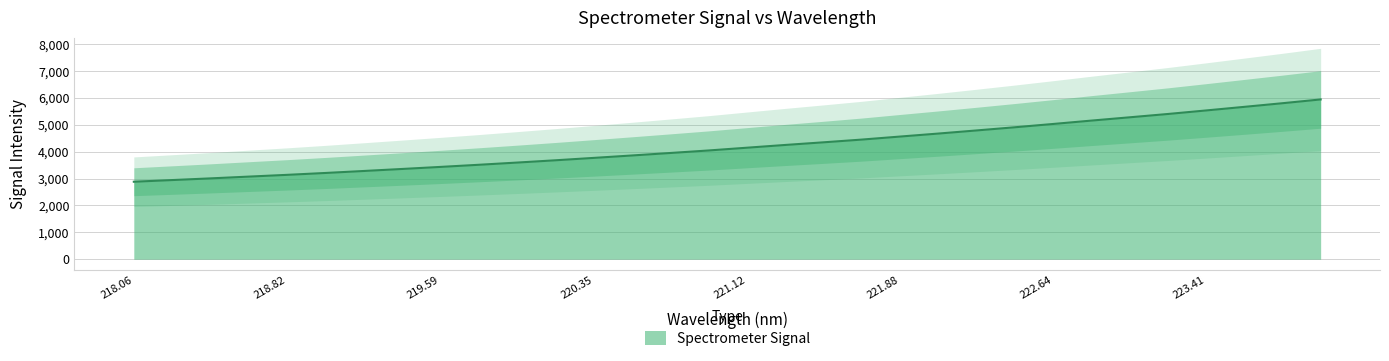

What is the value of the 12th point from the left?

3680.0